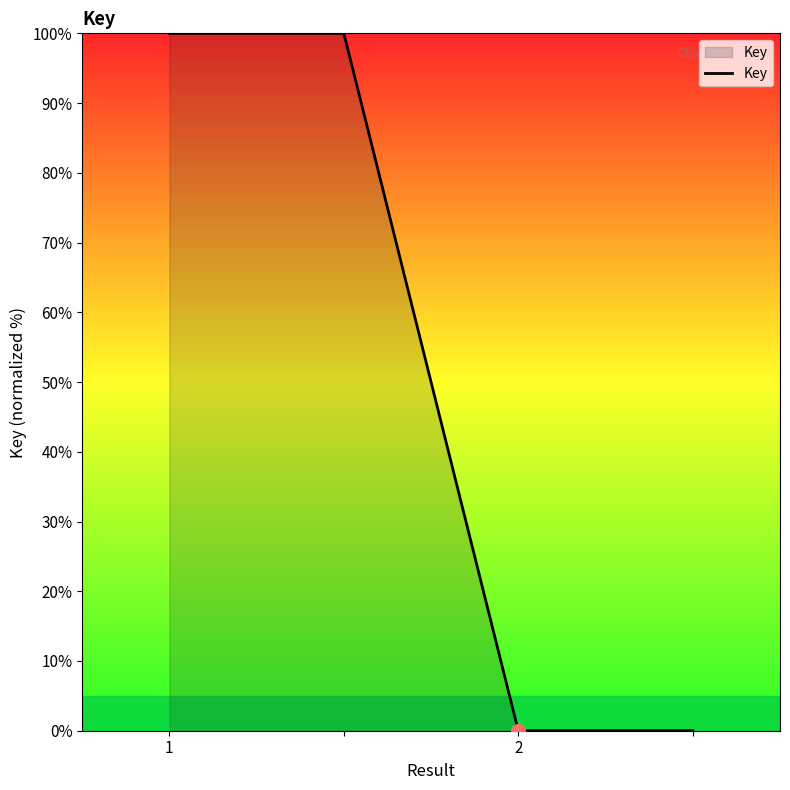

True or false: there are more than 1 points higher than both neighbors.

False